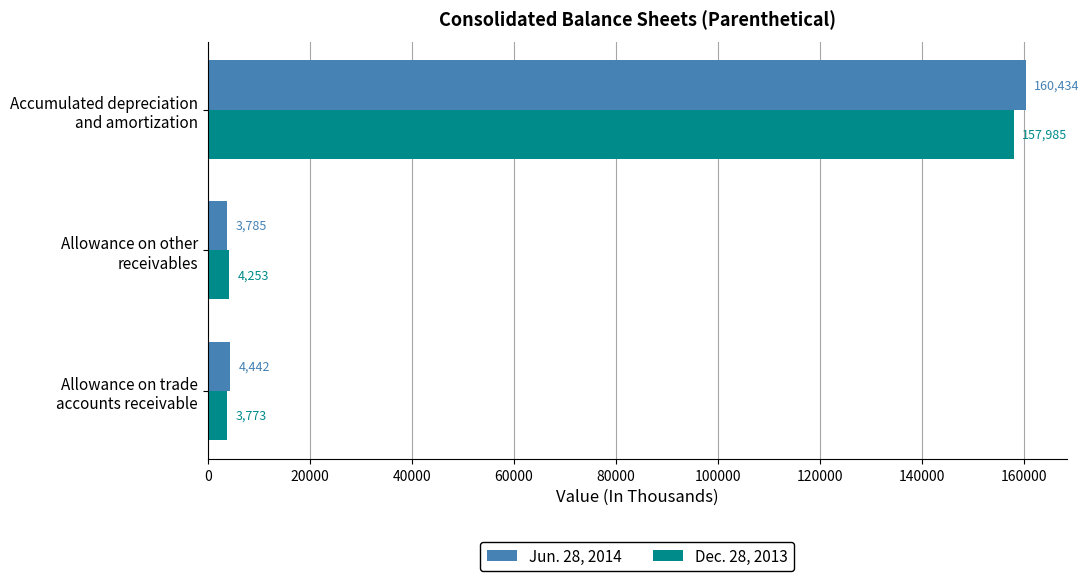

What is the maximum value shown in the chart?

160434